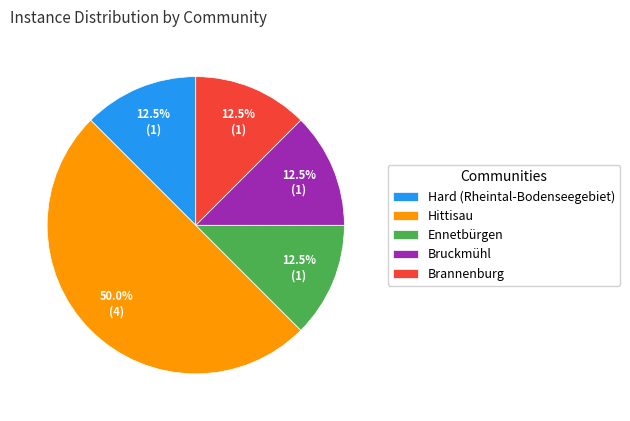

Which slice is the largest?

Hittisau